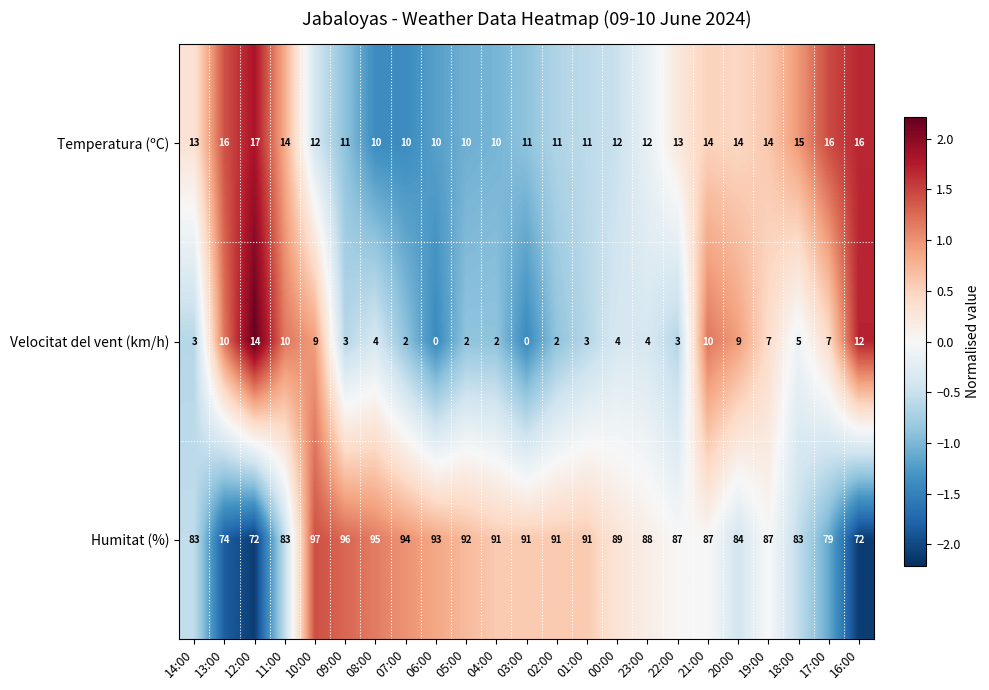

What is the sum of the Temperatura (ºC) values at 10:00 and 09:00?

23